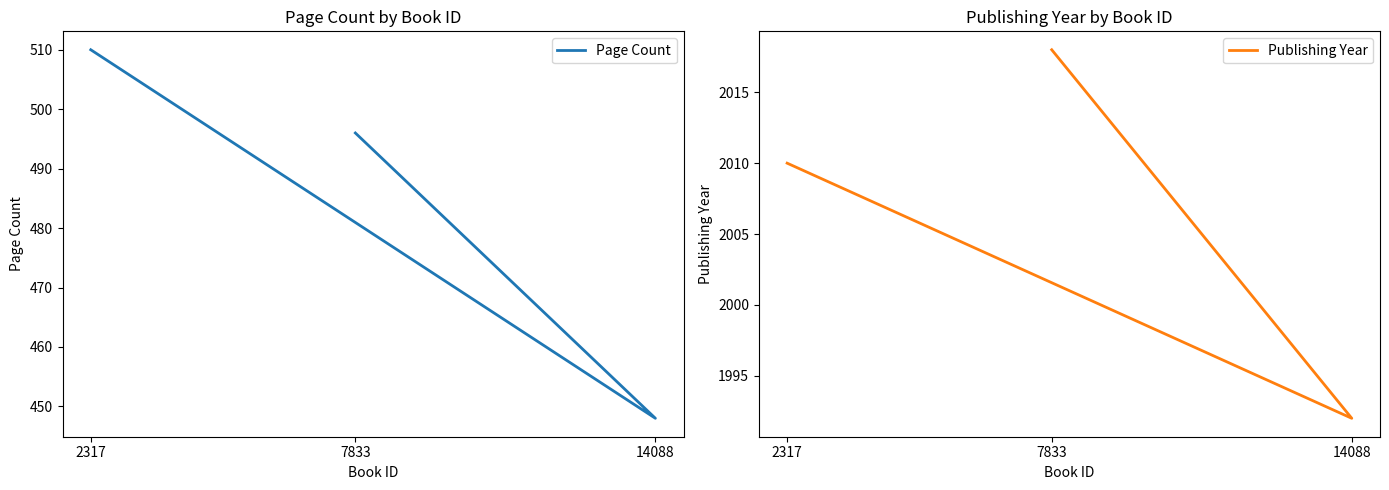

Where does the Page Count series first go above 496?

2317